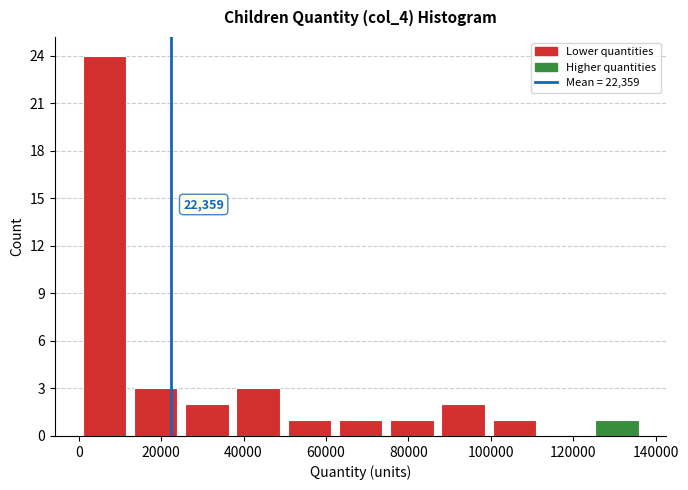

Over which range of the x-axis is the bar tallest?

0 to 12000